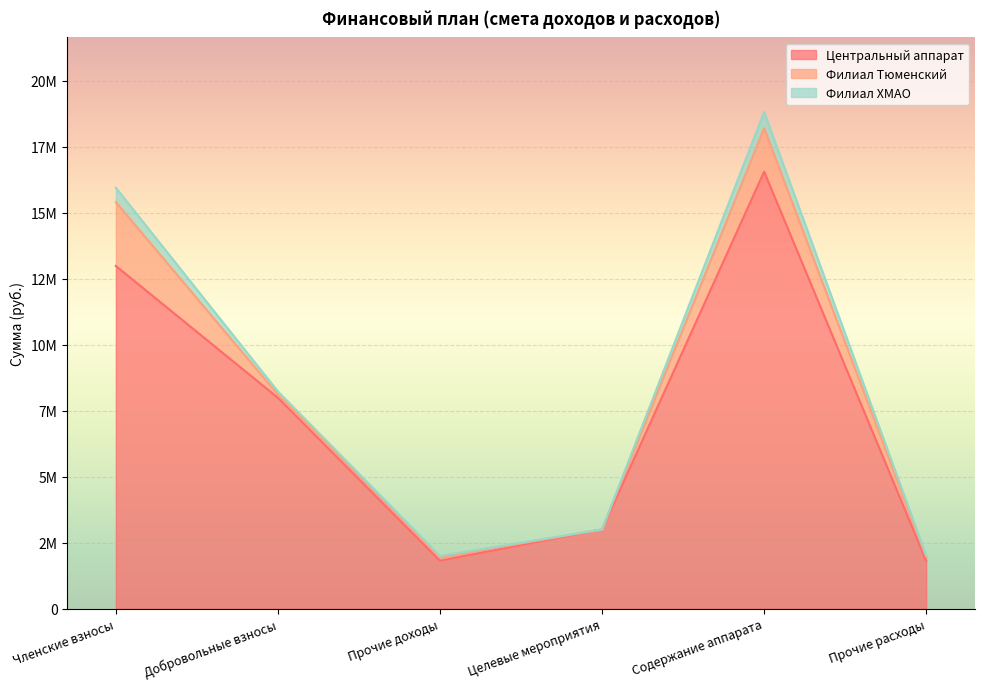

What is the sum of all Центральный аппарат values?

44148800